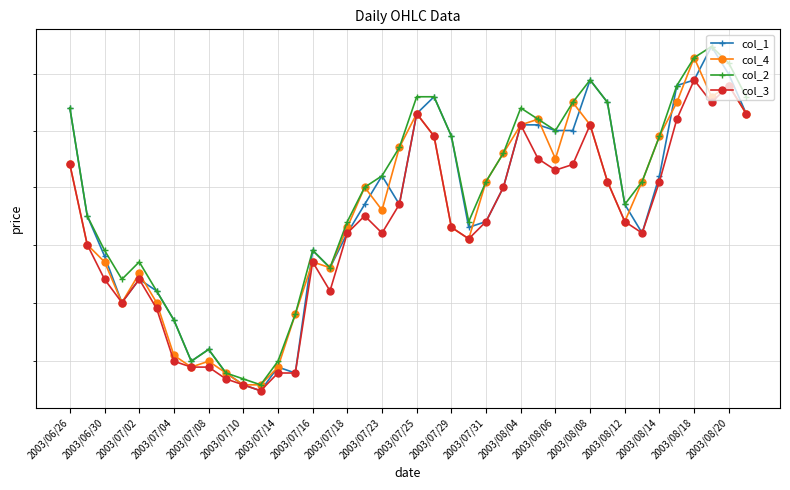

What is the difference between the highest and lowest values at 2003/07/02?

30